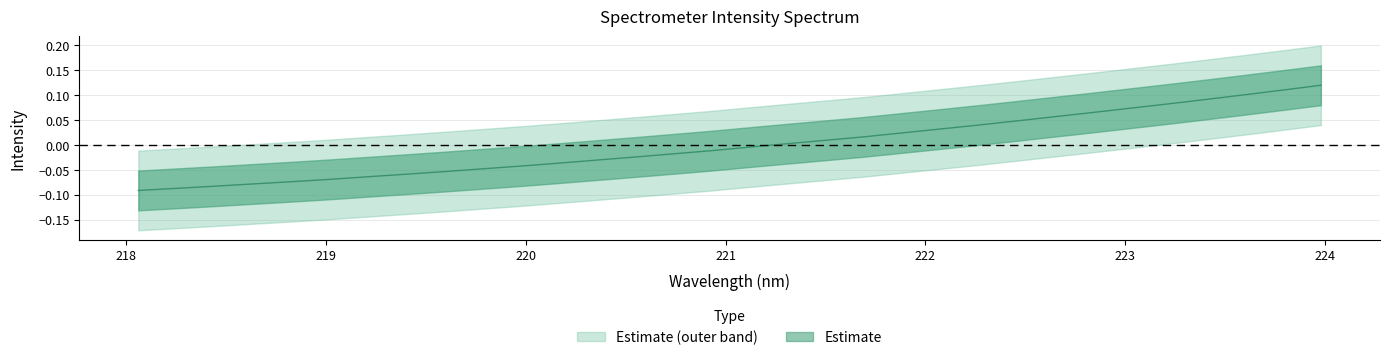

Where does the data first go above 0?

221.3083